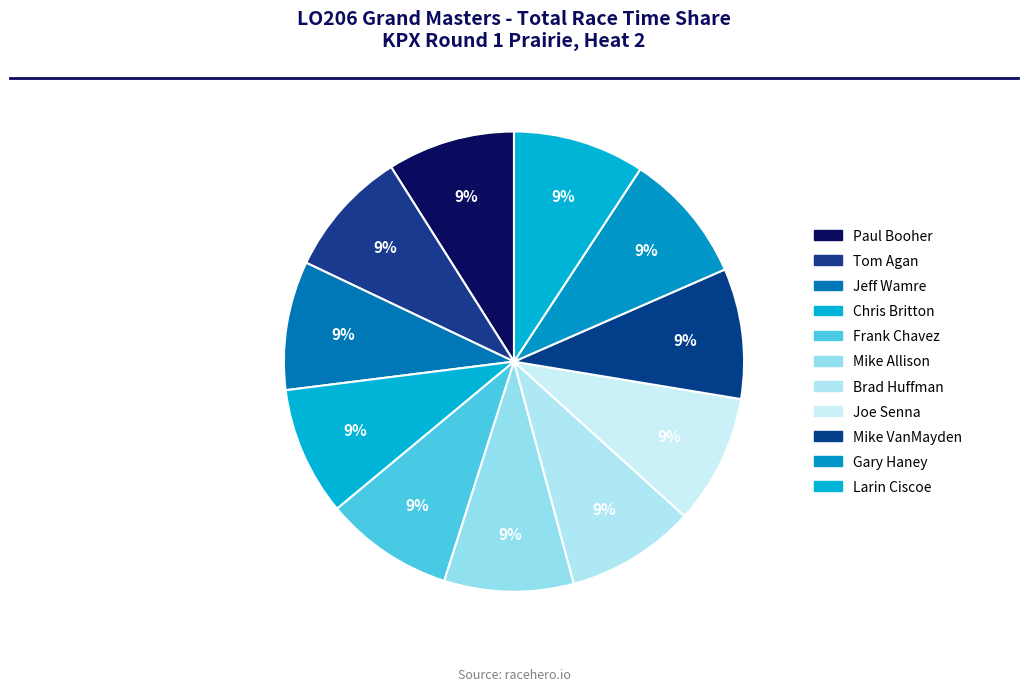

Is there a majority slice in this chart?

No